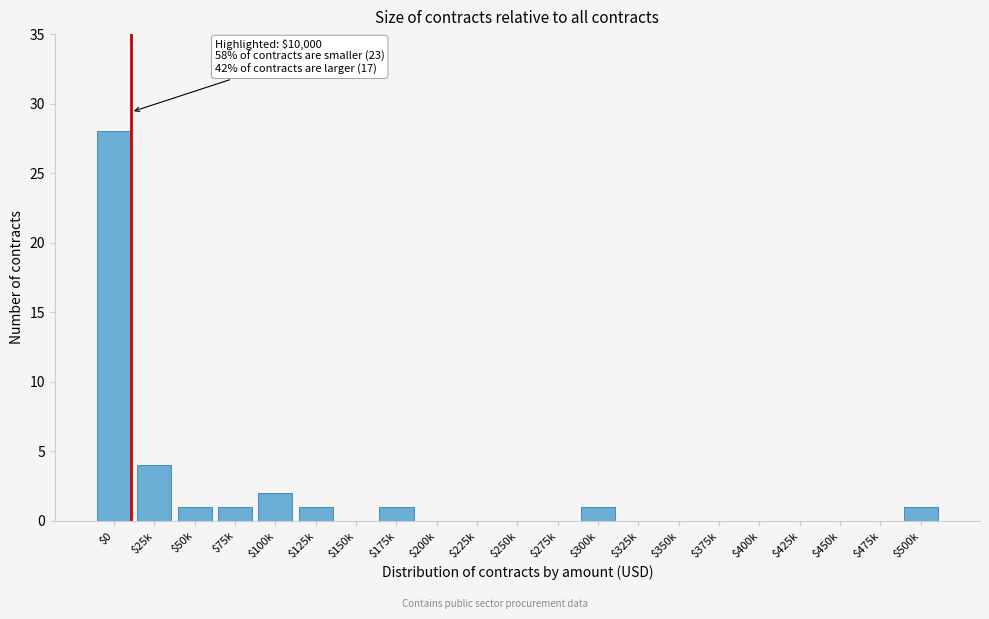

What is the sum of all values?

40